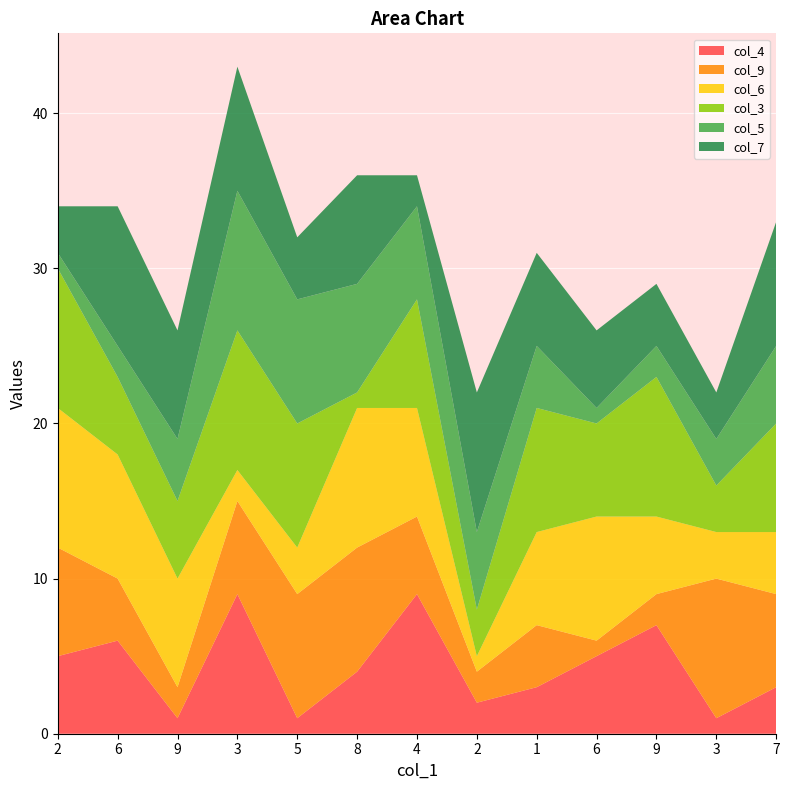

Reading left to right, transcribe all the data shown in this chart.

col_4: 2=5	6=6	9=1	3=9	5=1	8=4	4=9	2=2	1=3	6=5	9=7	3=1	7=3
col_9: 2=7	6=4	9=2	3=6	5=8	8=8	4=5	2=2	1=4	6=1	9=2	3=9	7=6
col_6: 2=9	6=8	9=7	3=2	5=3	8=9	4=7	2=1	1=6	6=8	9=5	3=3	7=4
col_3: 2=9	6=5	9=5	3=9	5=8	8=1	4=7	2=3	1=8	6=6	9=9	3=3	7=7
col_5: 2=1	6=2	9=4	3=9	5=8	8=7	4=6	2=5	1=4	6=1	9=2	3=3	7=5
col_7: 2=3	6=9	9=7	3=8	5=4	8=7	4=2	2=9	1=6	6=5	9=4	3=3	7=8